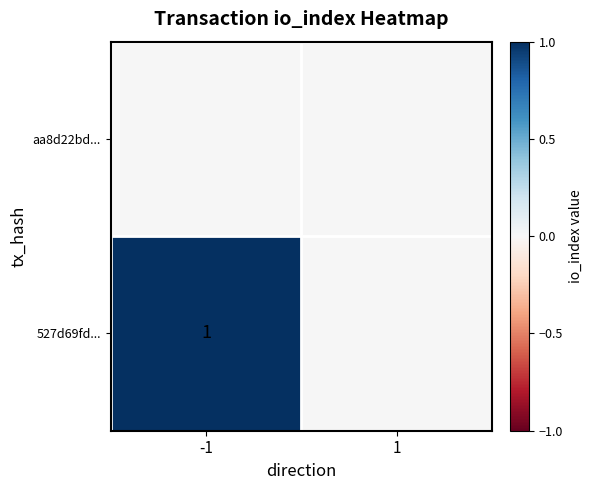

The 527d69fd... series shows 1 at -1. True or false?

True